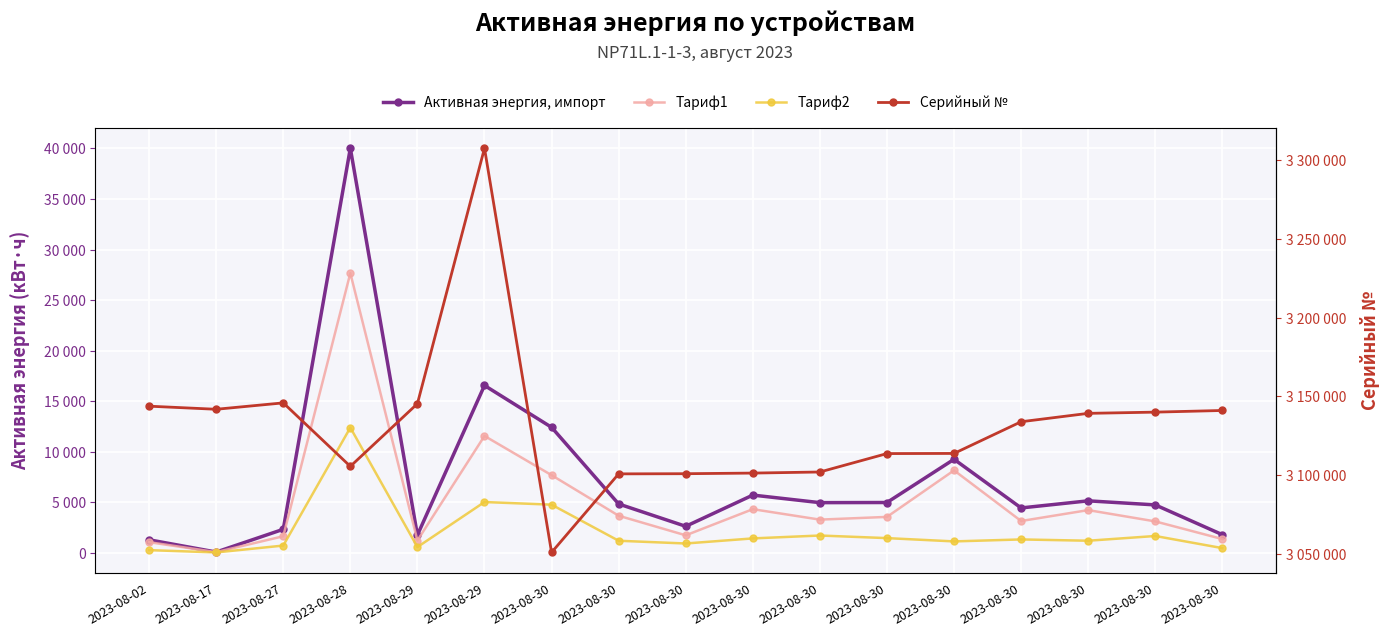

At which label is Тариф1 closest to 13850?

2023-08-29